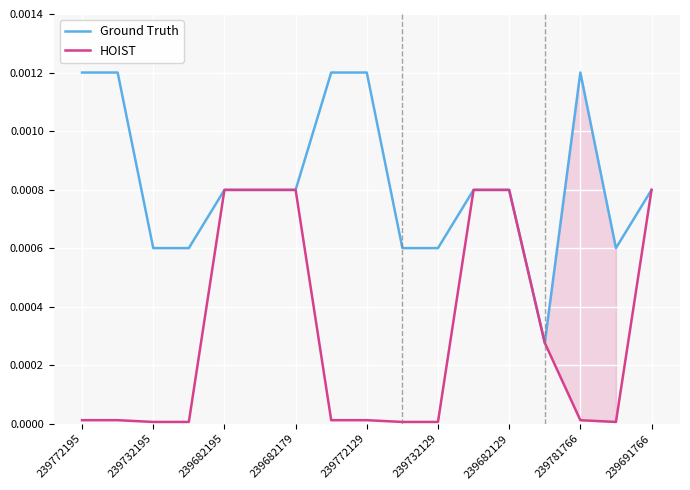

True or false: HOIST and Ground Truth cross at least once.

False